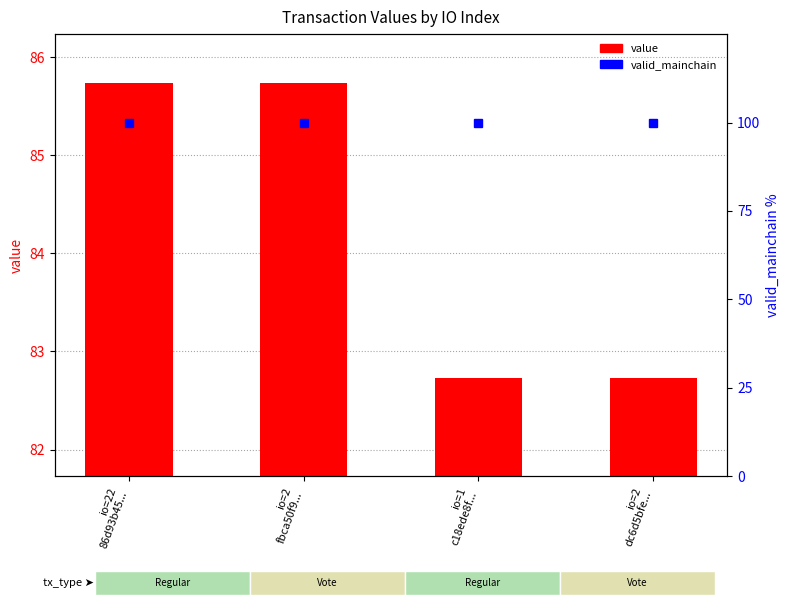

What is the maximum value for valid_mainchain?

100.0